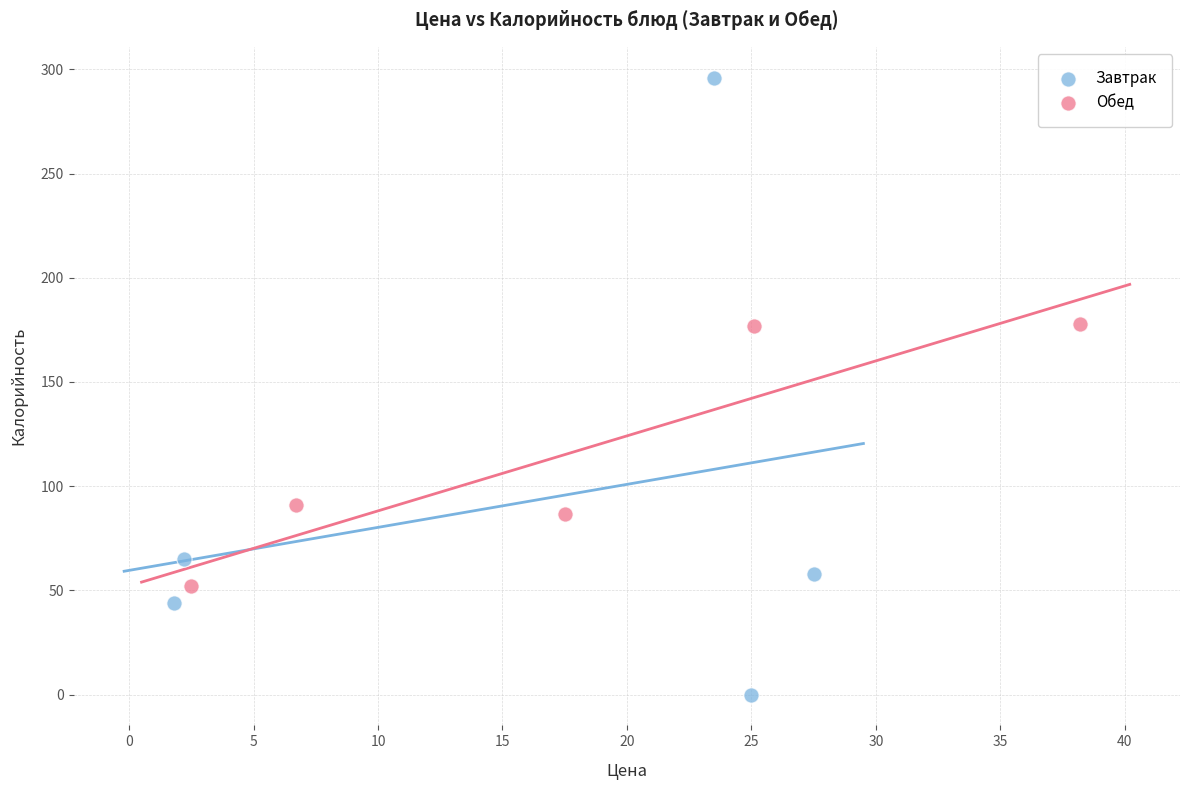

Which series reaches the maximum Y coordinate?

Завтрак